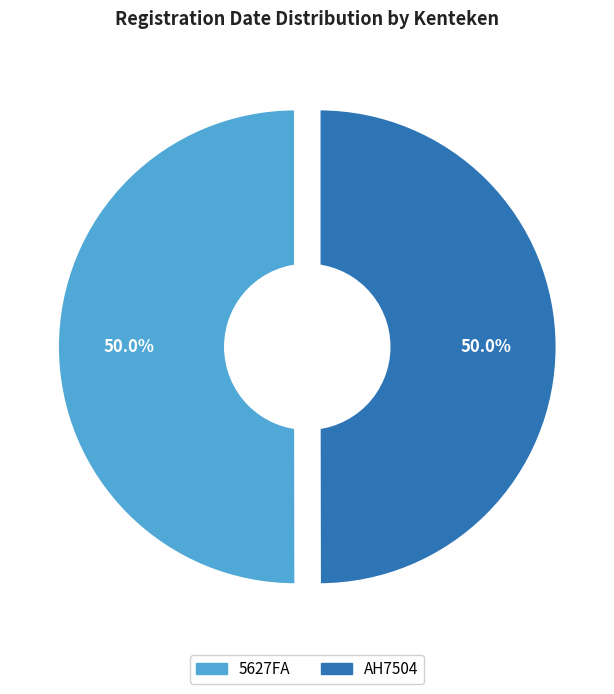

True or false: 5627FA accounts for 50% of the total.

True